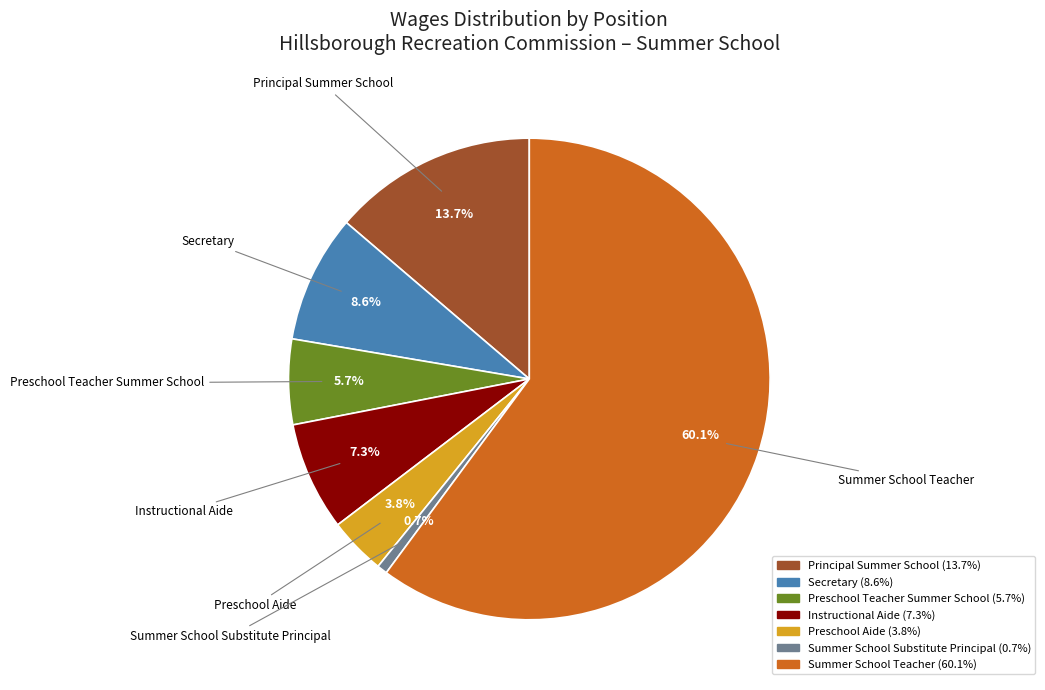

Which category has the smallest portion of the pie?

Summer School Substitute Principal